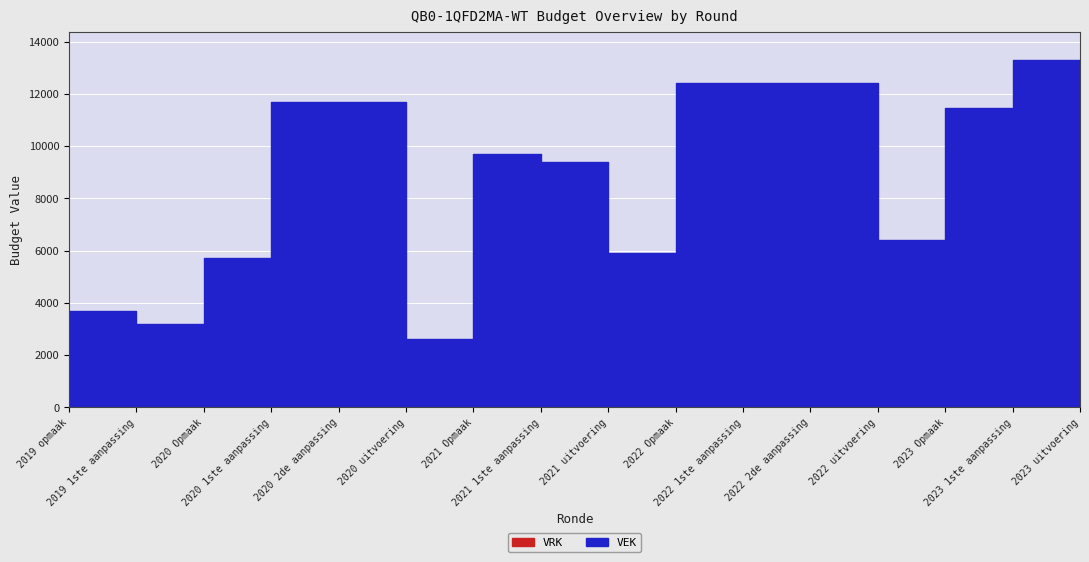

Rank the series at 2023 1ste aanpassing from highest to lowest value.

VEK, VRK